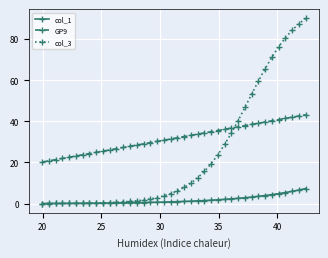

Rank the series by their average value, from highest to lowest.

GP9, col_3, col_1